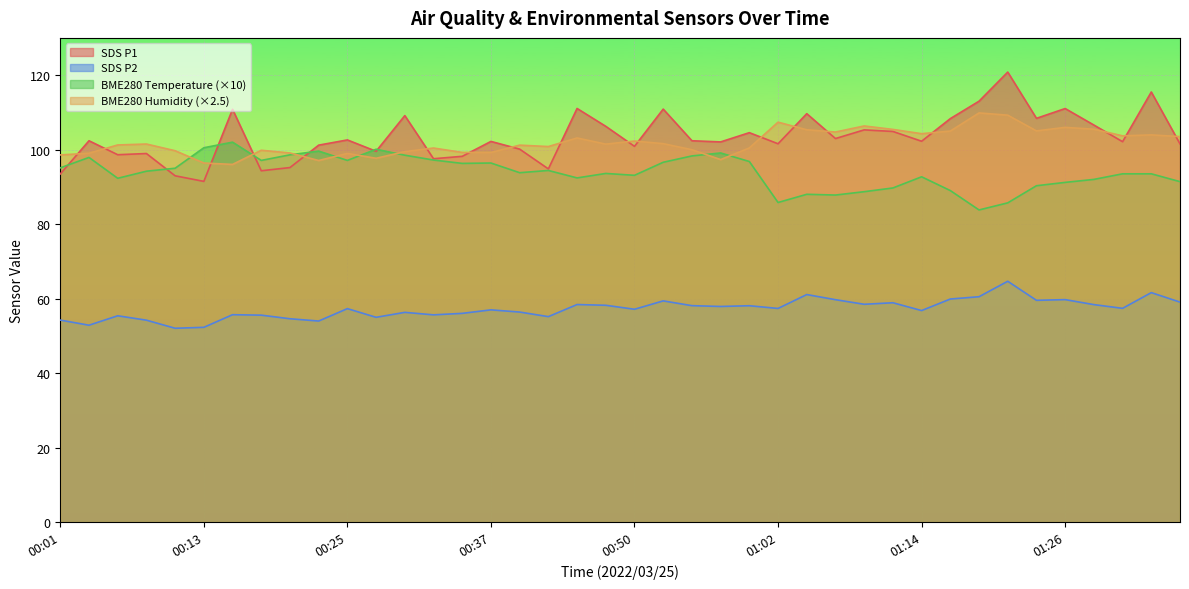

The BME280_temperature series shows 129.6 at 01:16. True or false?

False